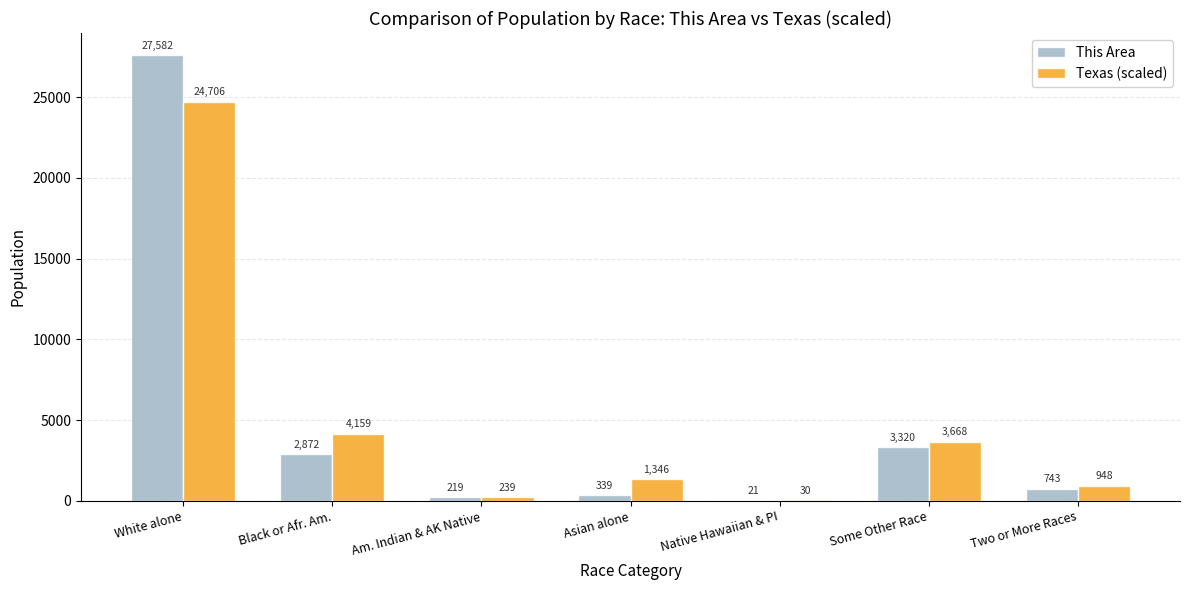

What are all the series names shown in the legend?

This Area, Texas (scaled)